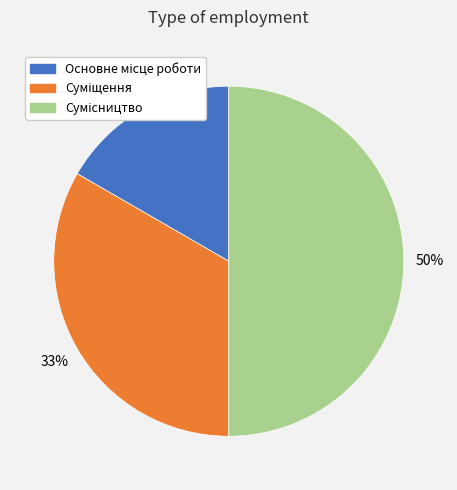

To the nearest percent, what is the difference between the largest and smallest slice percentages?

33%